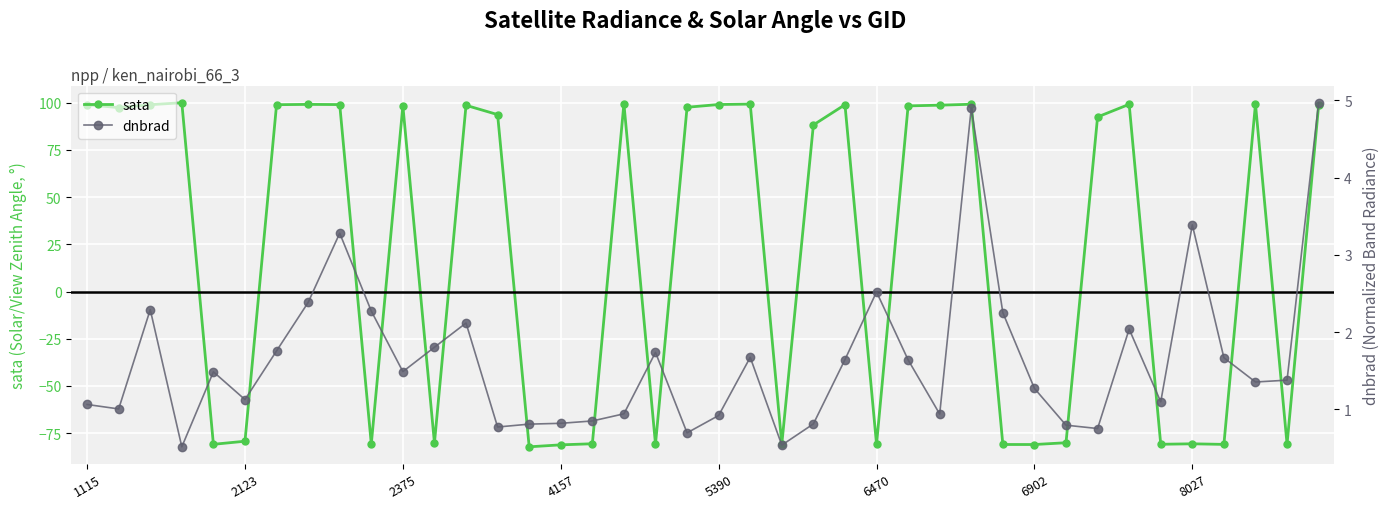

What is the lowest value of the sata series?

-82.2